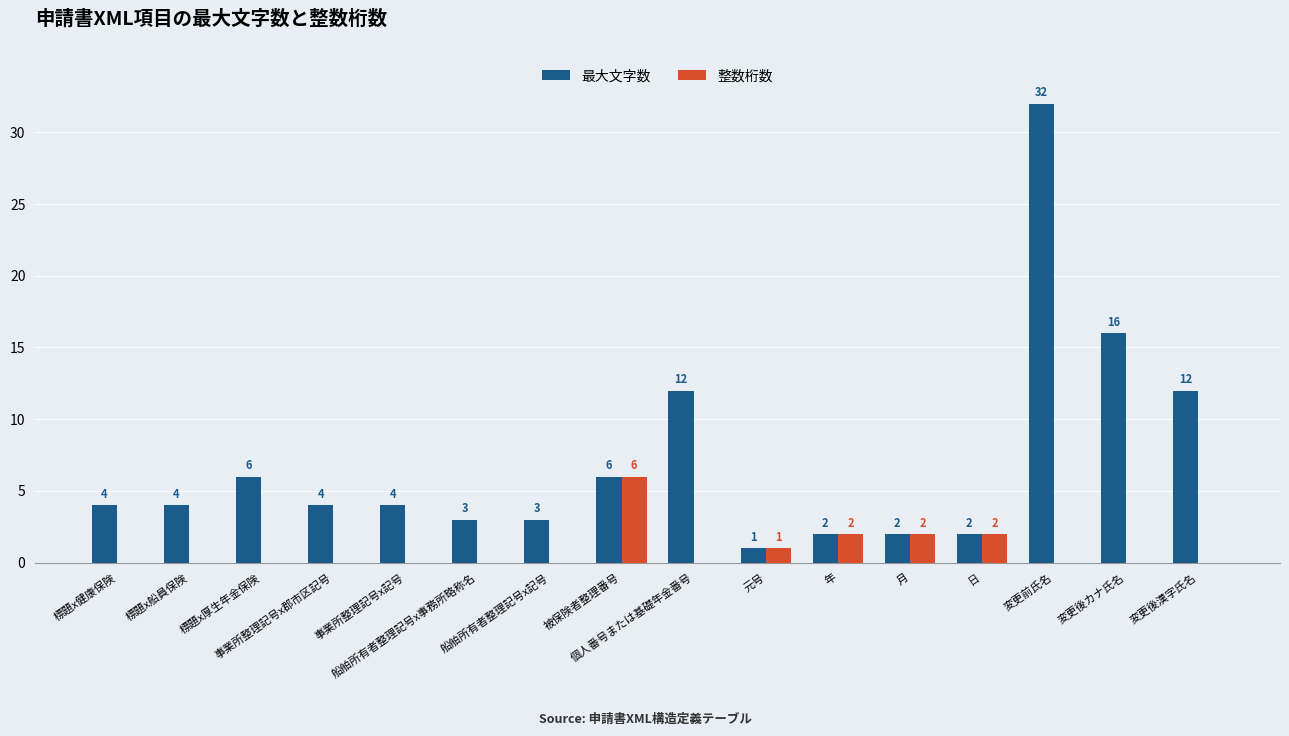

At which category does the chart reach its peak across all series?

変更前氏名